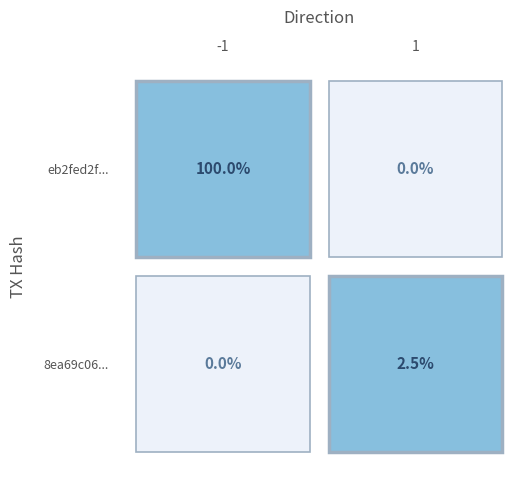

Count the number of data series in this chart.

2